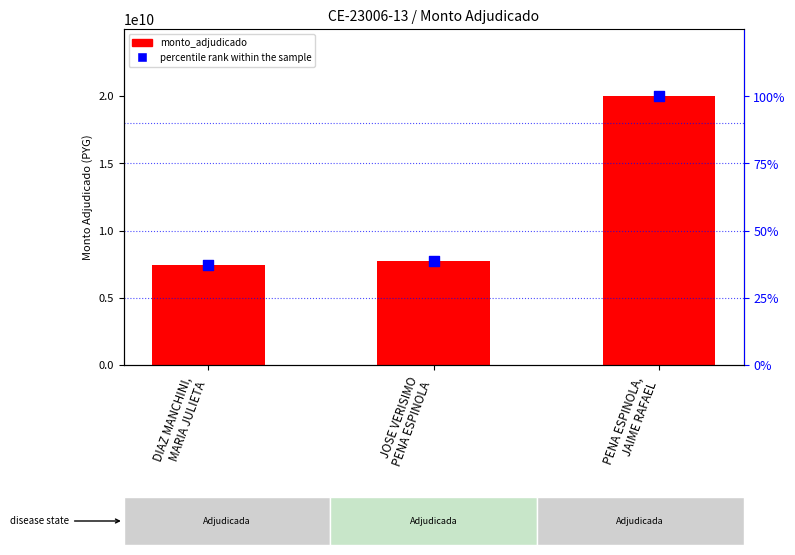

At which category is the sum across all series the highest?

PENA ESPINOLA,
JAIME RAFAEL